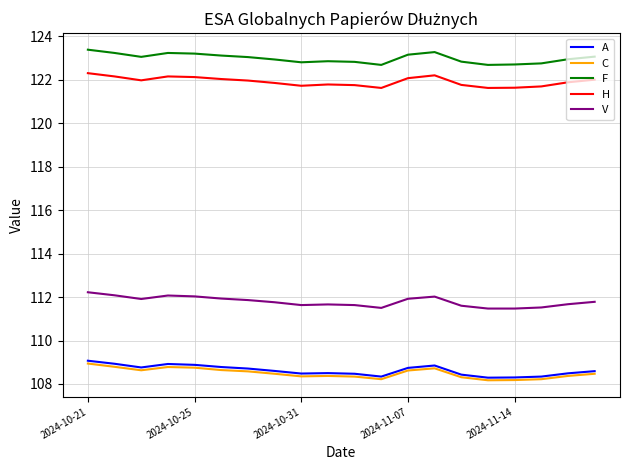

Does the chart display data point markers on the line(s)?

No